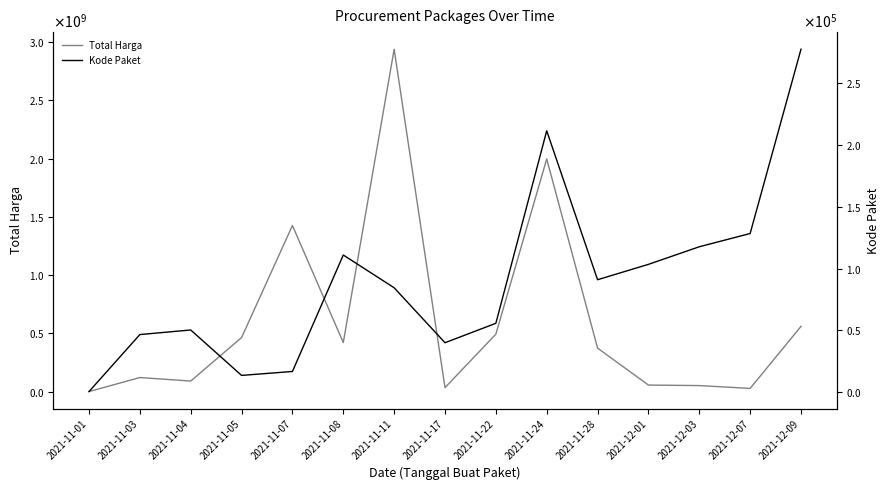

Reading left to right, what are all the values shown in this chart?

Total Harga: 2021-11-01=346053	2021-11-03=120713270	2021-11-04=90672075	2021-11-05=464002100	2021-11-07=1425867900	2021-11-08=420767800	2021-11-11=2939363240	2021-11-17=34292000	2021-11-22=493000000	2021-11-24=1997327100	2021-11-28=373404000	2021-12-01=56152800	2021-12-03=51601000	2021-12-07=27412000	2021-12-09=559971000
Kode Paket: 2021-11-01=570	2021-11-03=46709	2021-11-04=50420	2021-11-05=13652	2021-11-07=16823	2021-11-08=111099	2021-11-11=84587	2021-11-17=40112	2021-11-22=55826	2021-11-24=211646	2021-11-28=91101	2021-12-01=103541	2021-12-03=117783	2021-12-07=128516	2021-12-09=277693